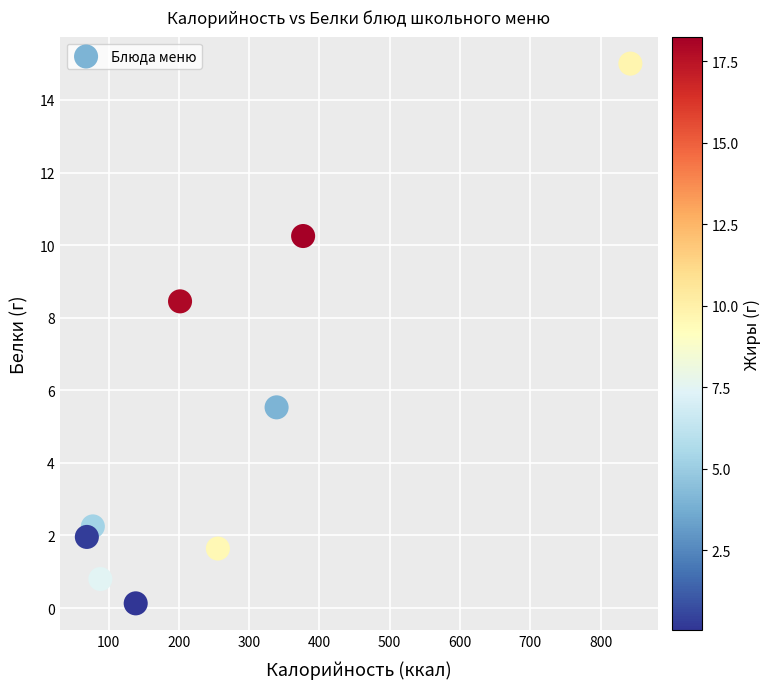

What is the average Y value?

5.1